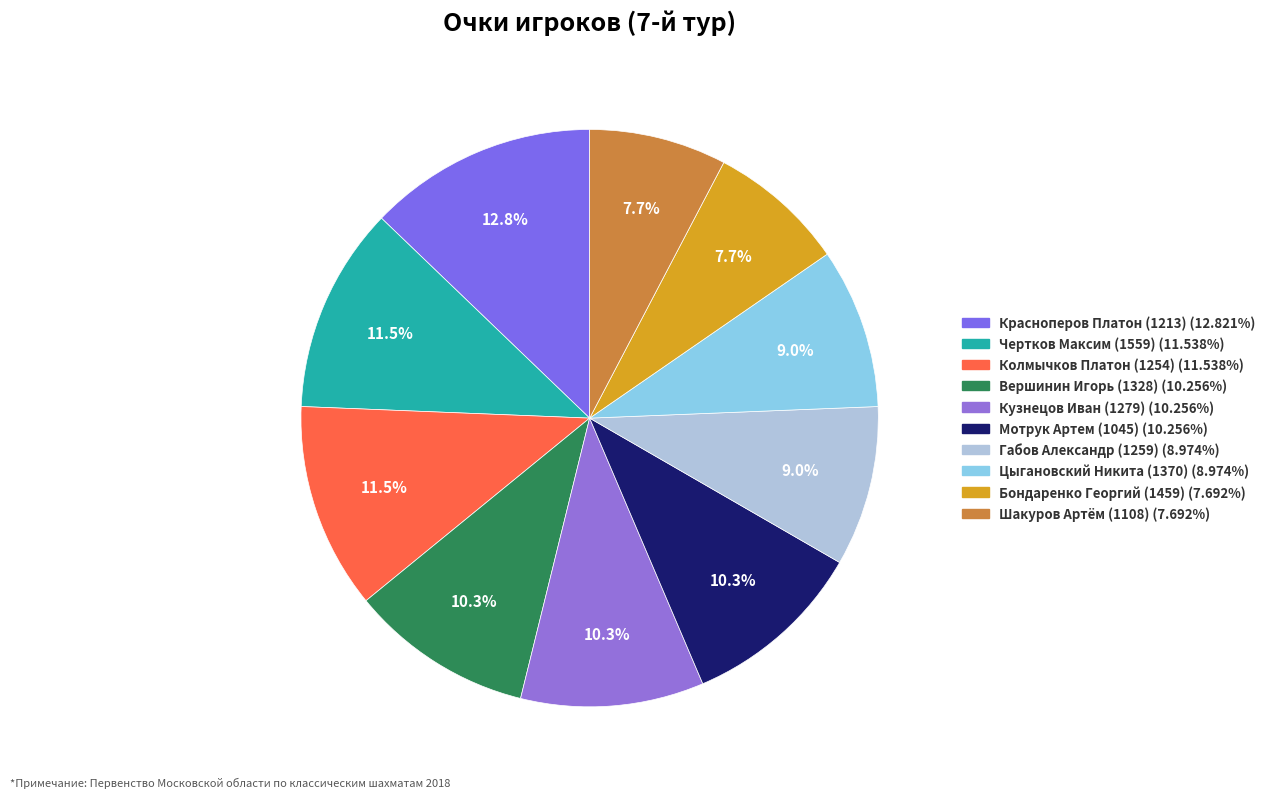

Approximately how many times larger is the value at Цыгановский Никита (1370) compared to Мотрук Артем (1045)?

0.9